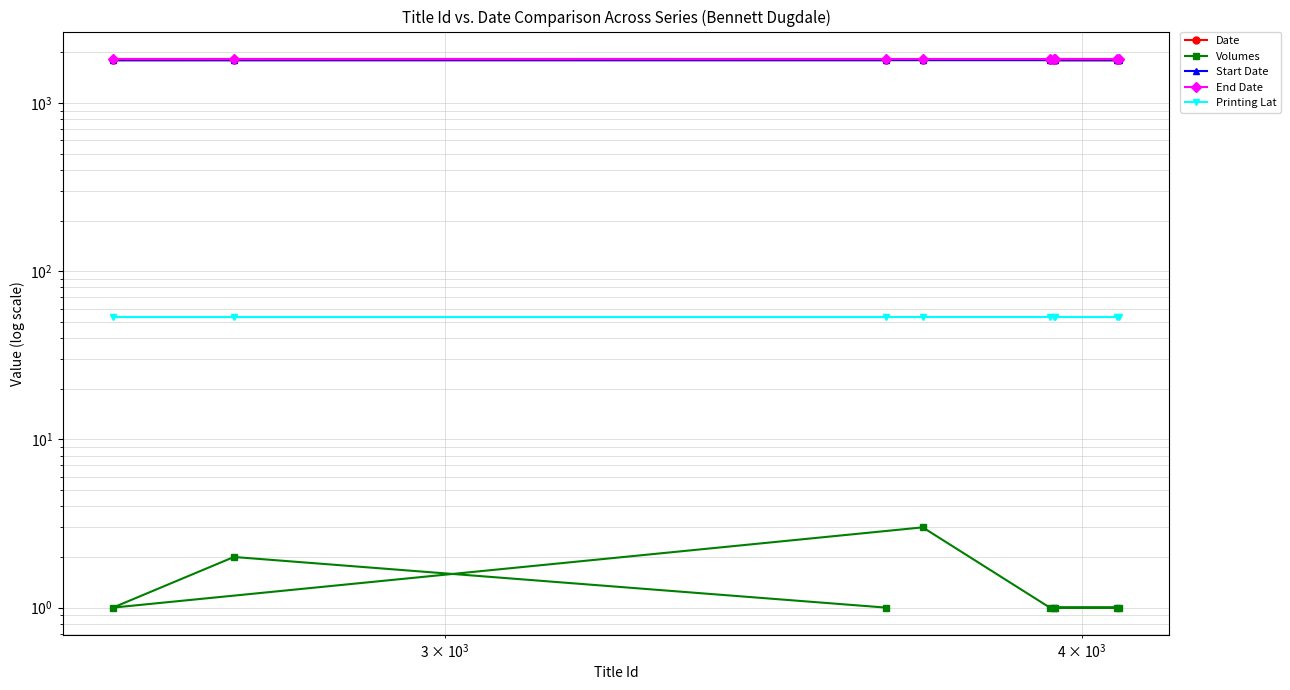

True or false: Printing Lat and Volumes intersect in this chart.

False